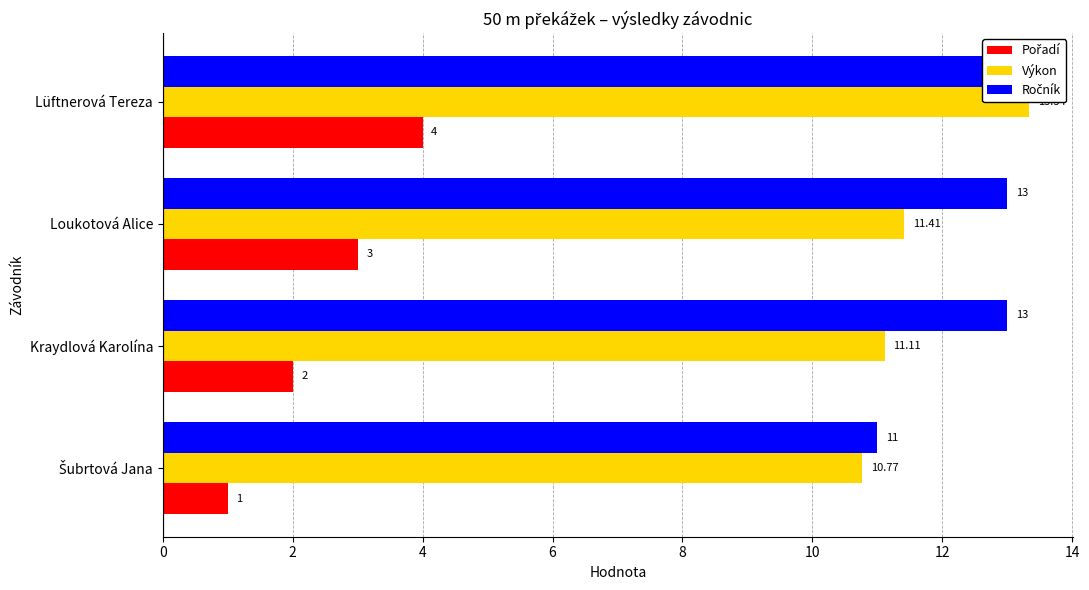

What is the smallest value displayed?

1.0